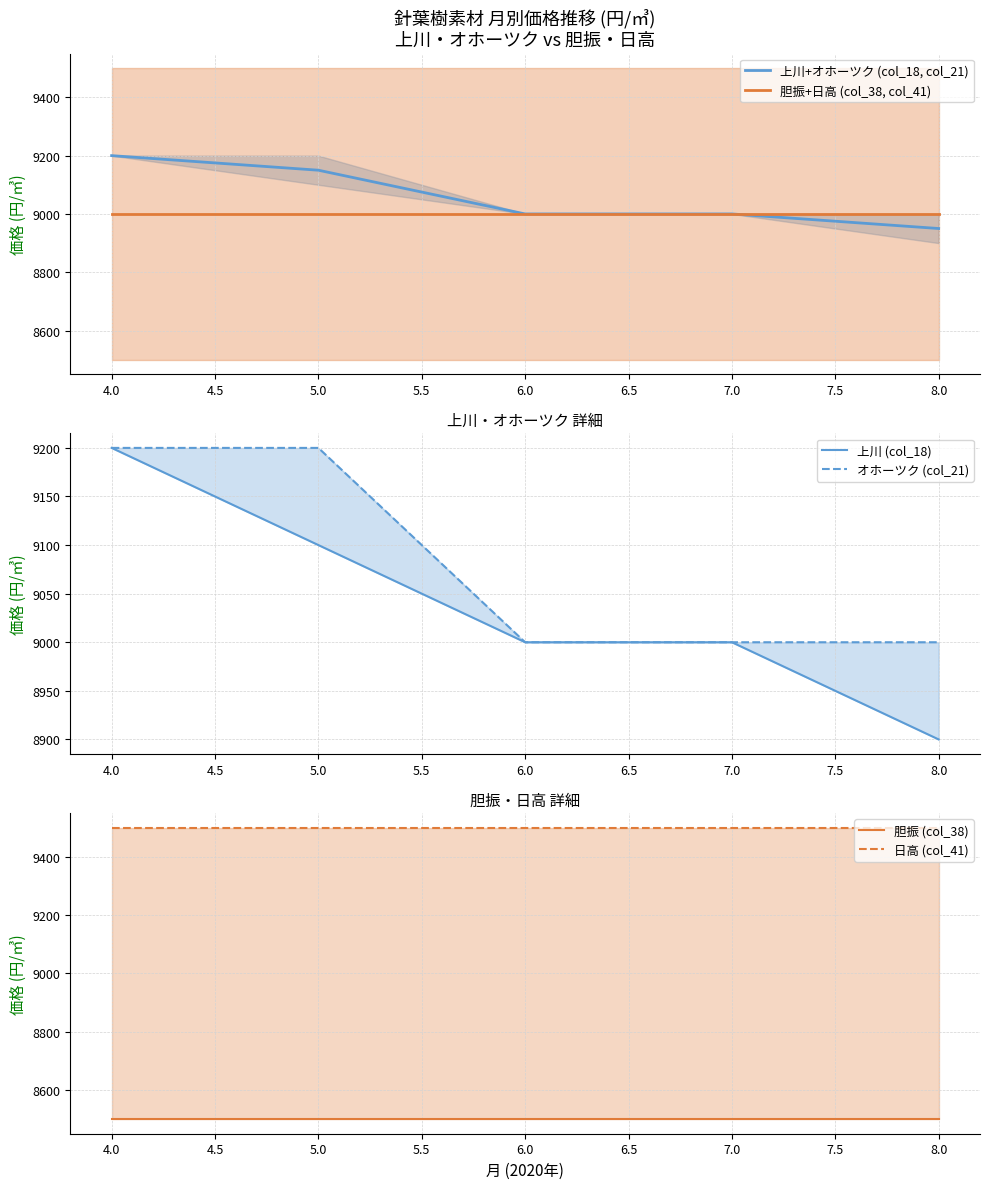

Which series has the largest range (max minus min)?

上川 (col_18)